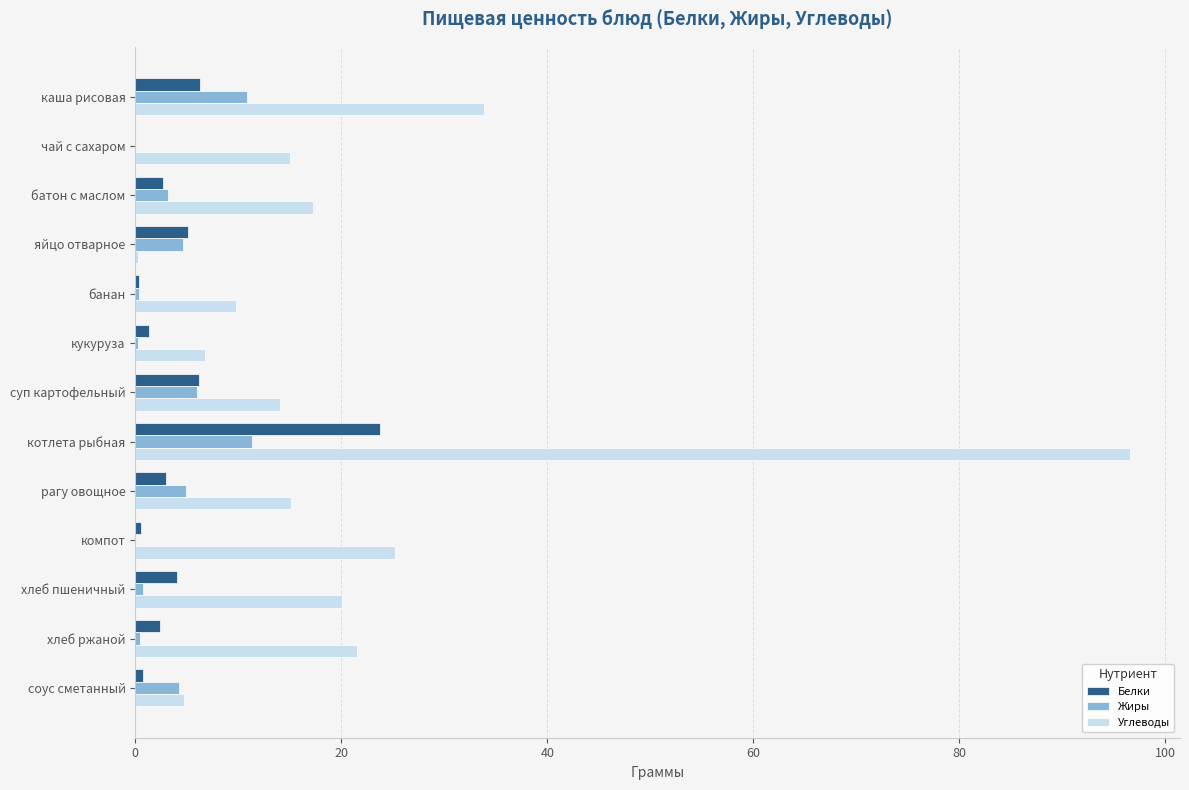

Is it true that Жиры equals 18.2 at каша рисовая?

False